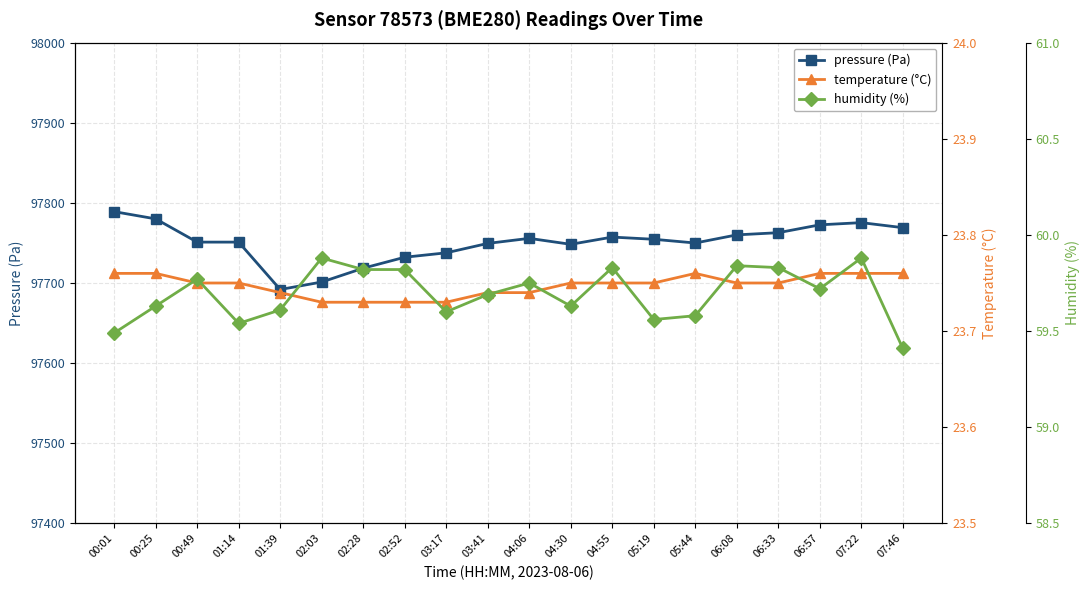

At which label does pressure (Pa) reach its minimum?

01:39